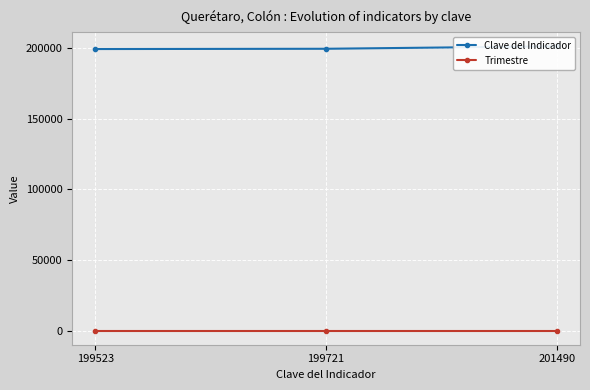

What is the greatest value displayed?

201490